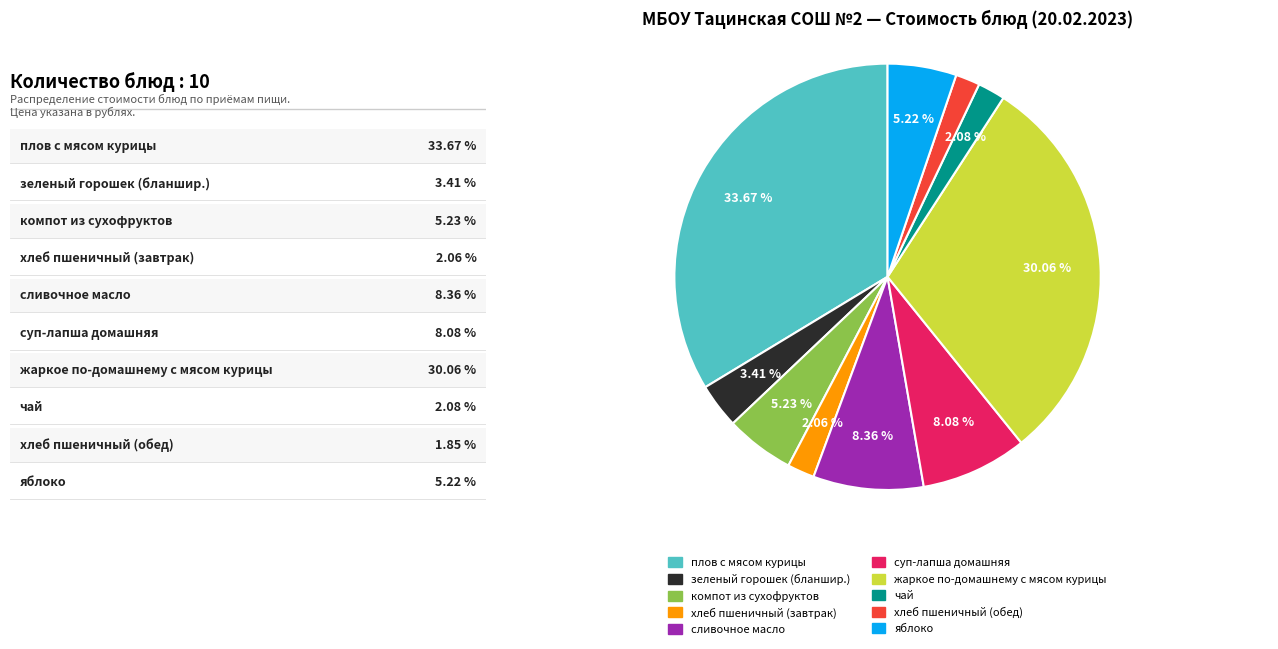

Which has a higher value, чай or суп-лапша домашняя?

суп-лапша домашняя